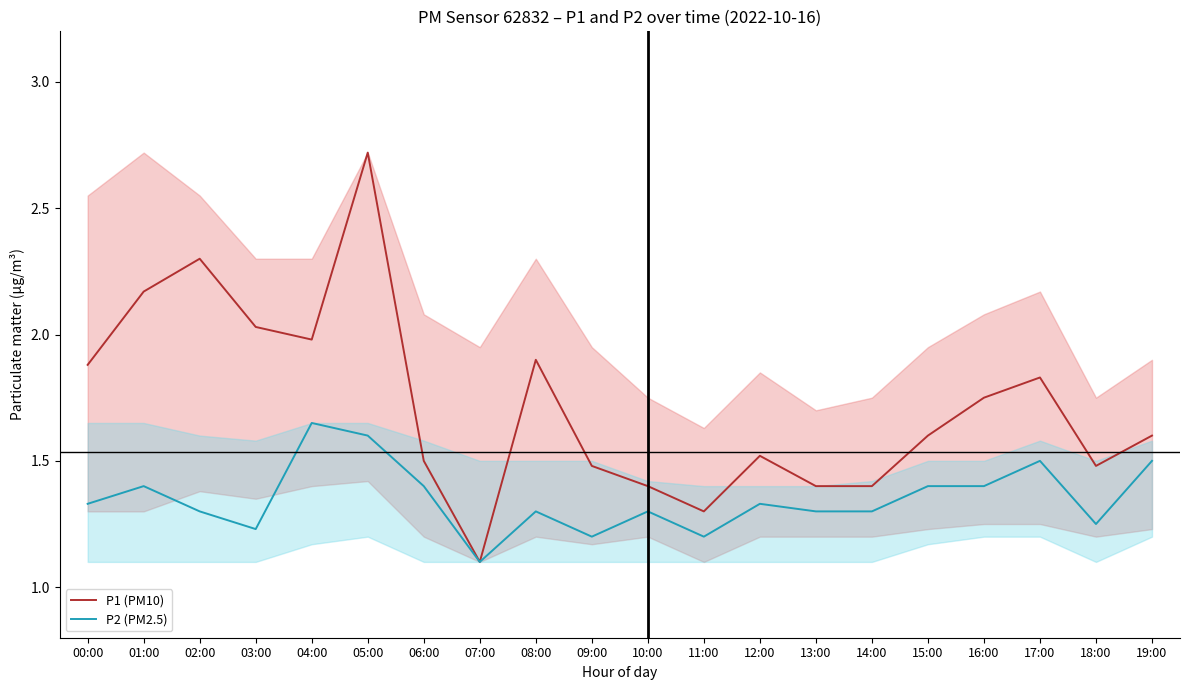

How many P2 (PM2.5) values are between 1 and 2?

20